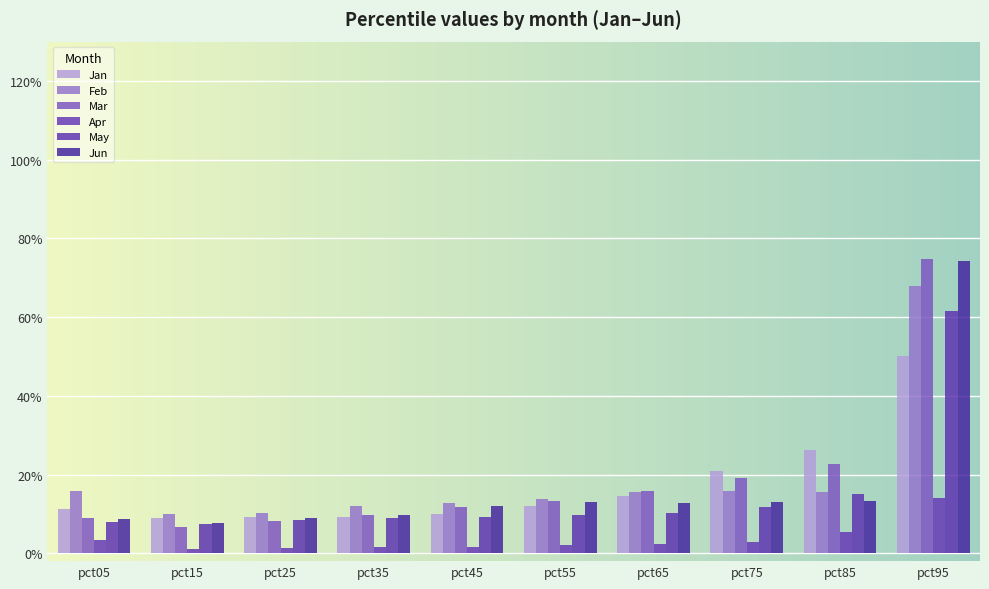

Reading left to right, extract all data points from this chart.

Jan: 0.1	0.1	0.1	0.1	0.1	0.1	0.1	0.2	0.3	0.5
Feb: 0.2	0.1	0.1	0.1	0.1	0.1	0.2	0.2	0.2	0.7
Mar: 0.1	0.1	0.1	0.1	0.1	0.1	0.2	0.2	0.2	0.7
Apr: 0.0	0.0	0.0	0.0	0.0	0.0	0.0	0.0	0.1	0.1
May: 0.1	0.1	0.1	0.1	0.1	0.1	0.1	0.1	0.2	0.6
Jun: 0.1	0.1	0.1	0.1	0.1	0.1	0.1	0.1	0.1	0.7